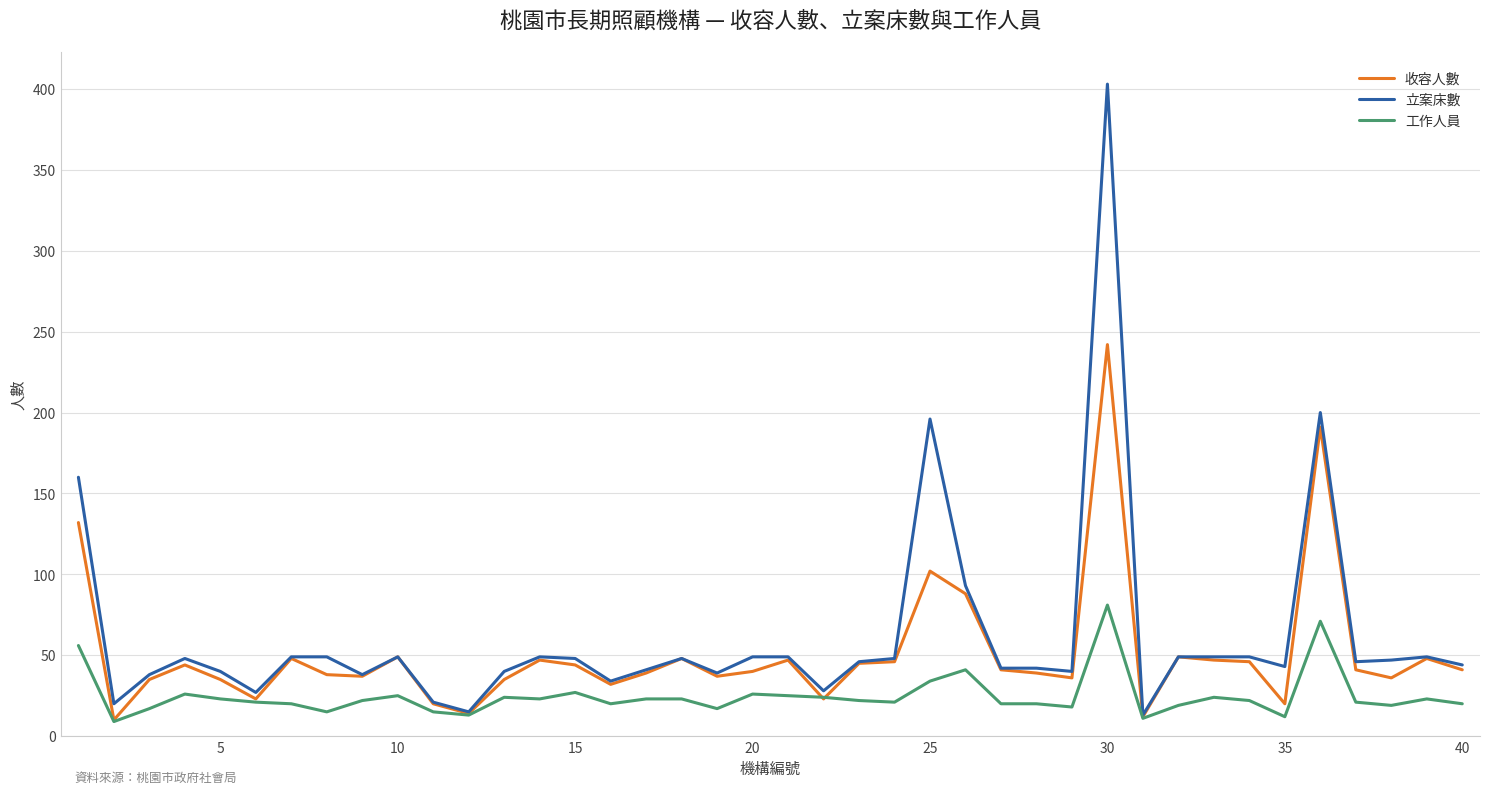

Which series has the widest spread of values?

立案床數